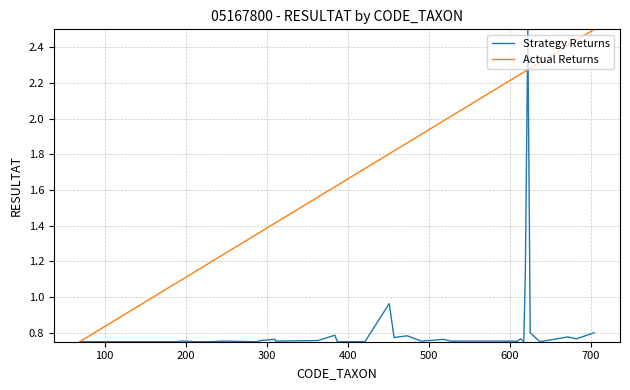

What is the difference between the second highest and minimum values in the Strategy Returns series?

0.4